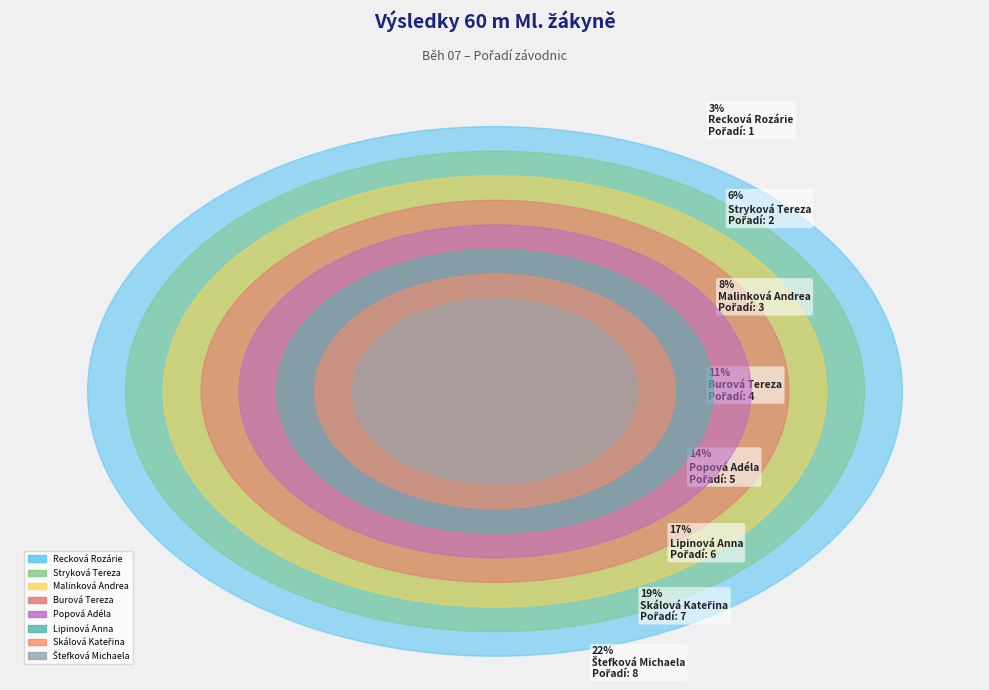

The Recková Rozárie slice represents 3% of the pie. True or false?

True